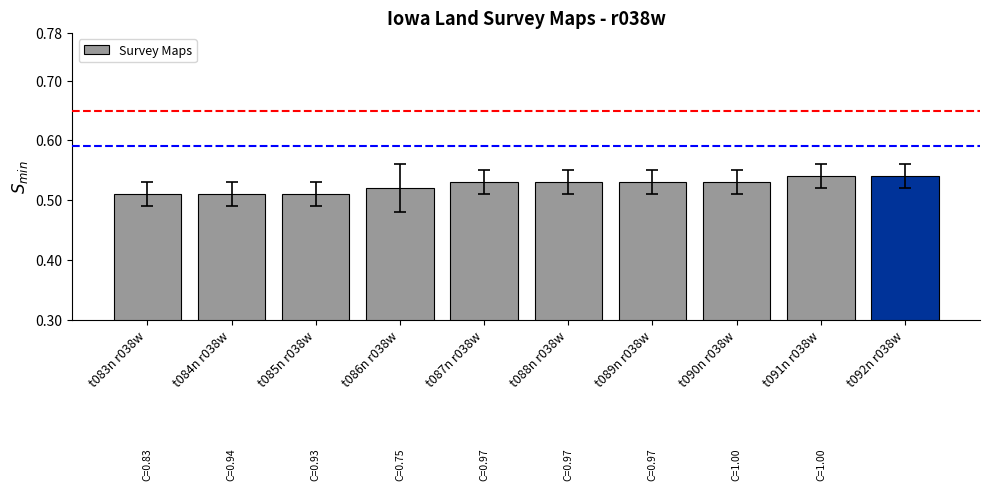

True or false: the data shows 0.2 at t092n r038w.

False